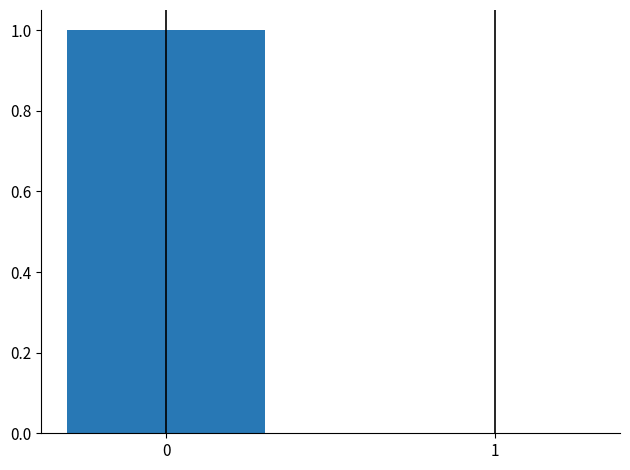

True or false: the data shows 0 at 1.

True